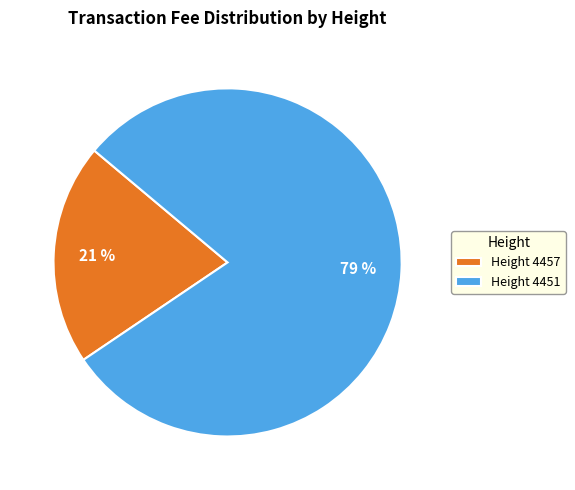

To the nearest percent, what percentage of the pie is Height 4451?

79%